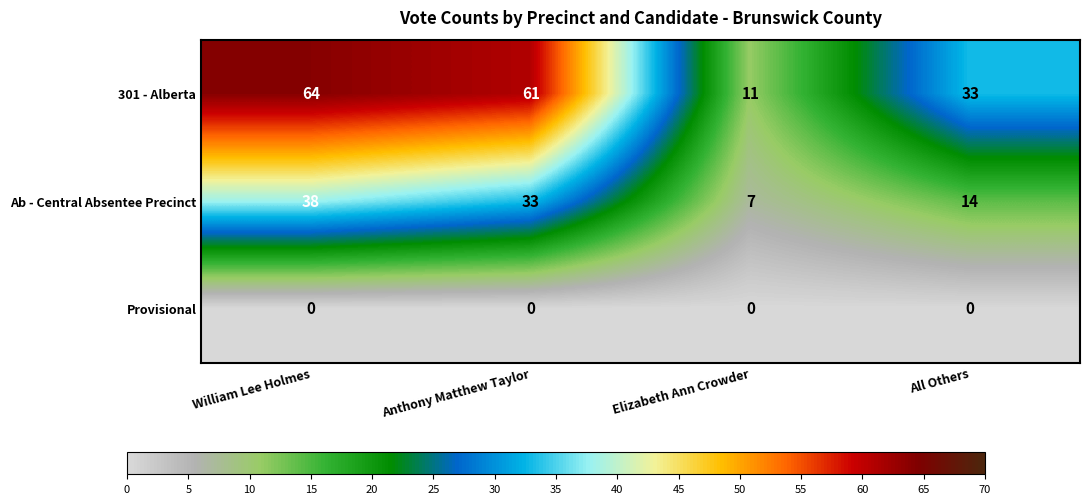

Rank the series by their maximum value, from highest to lowest.

301 - Alberta, Ab - Central Absentee Precinct, Provisional